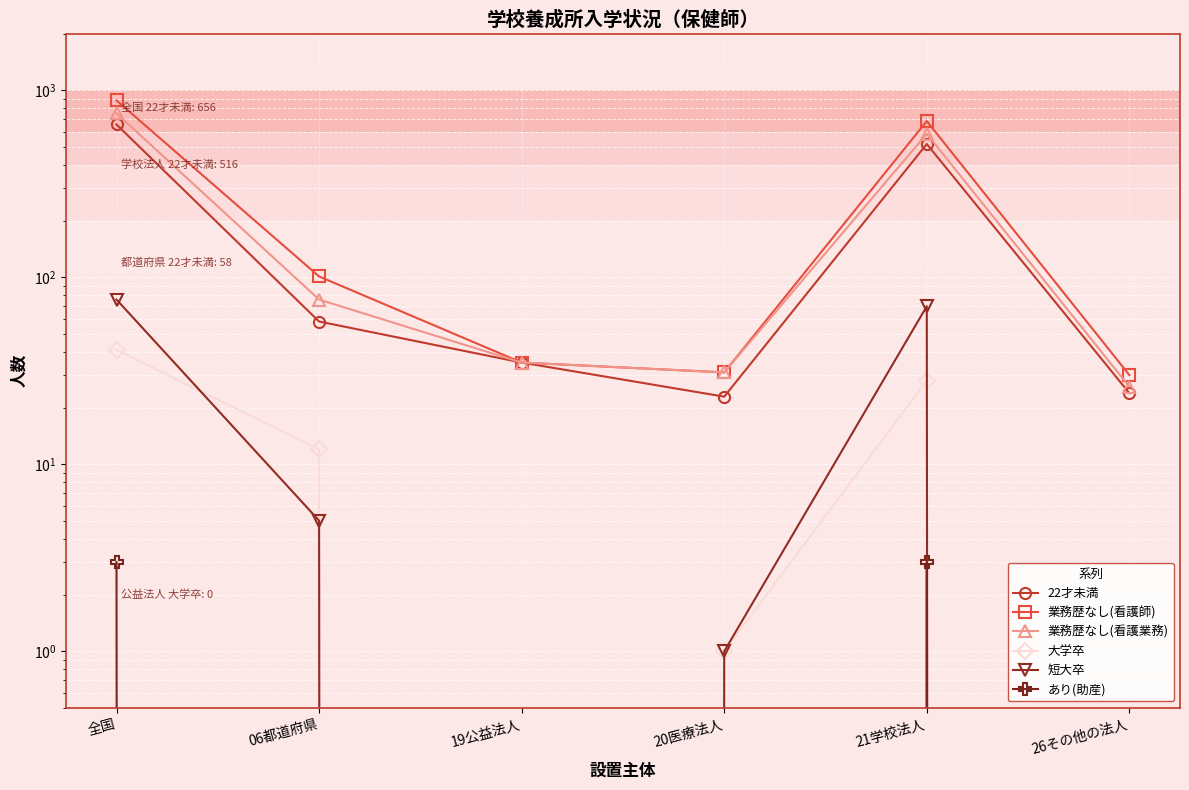

Which label corresponds to the smallest value in the chart?

19公益法人